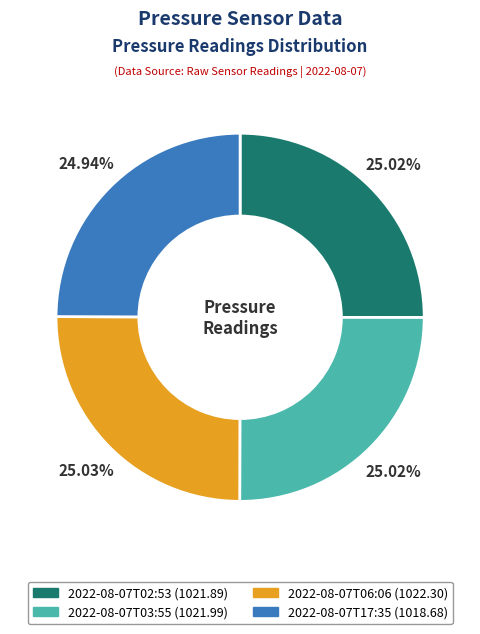

Combined, what portion of the pie is 2022-08-07T06:06 and 2022-08-07T17:35?

50.0%